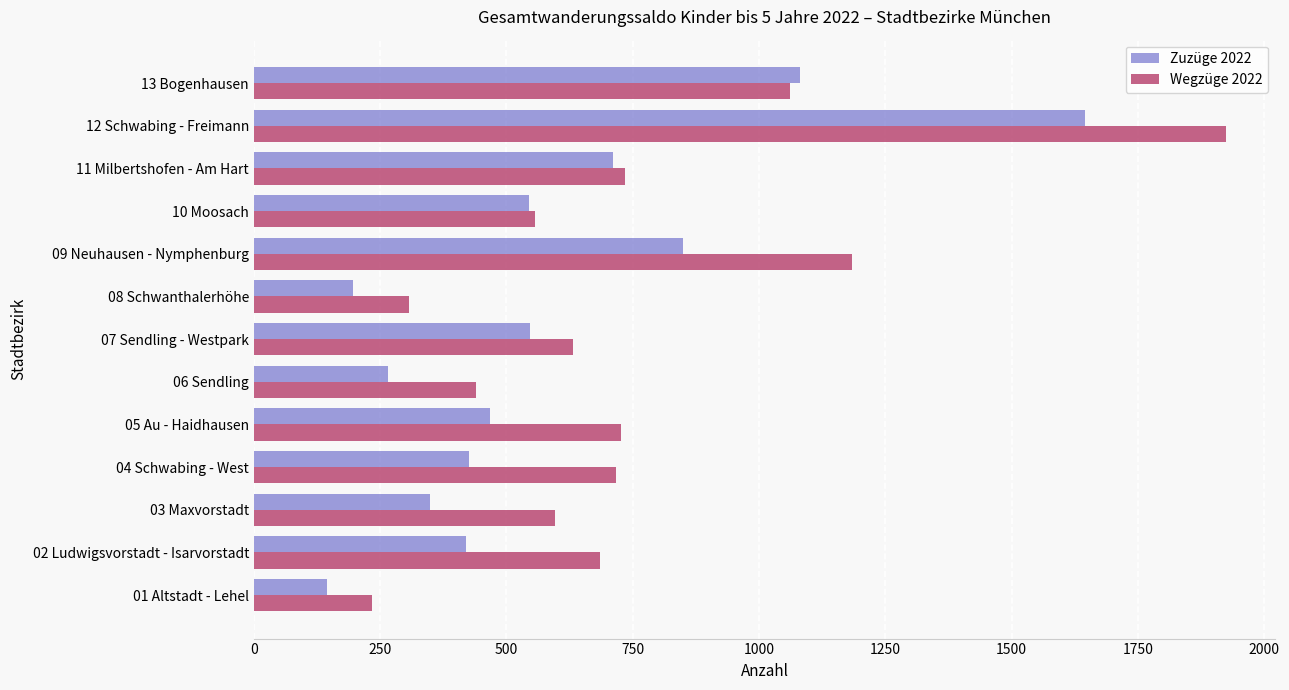

Between 11 Milbertshofen - Am Hart and 13 Bogenhausen, which series saw the biggest shift?

Zuzüge 2022